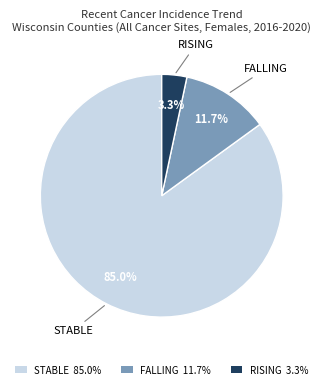

Rank the categories by value from highest to lowest.

STABLE 85.0%, FALLING 11.7%, RISING 3.3%